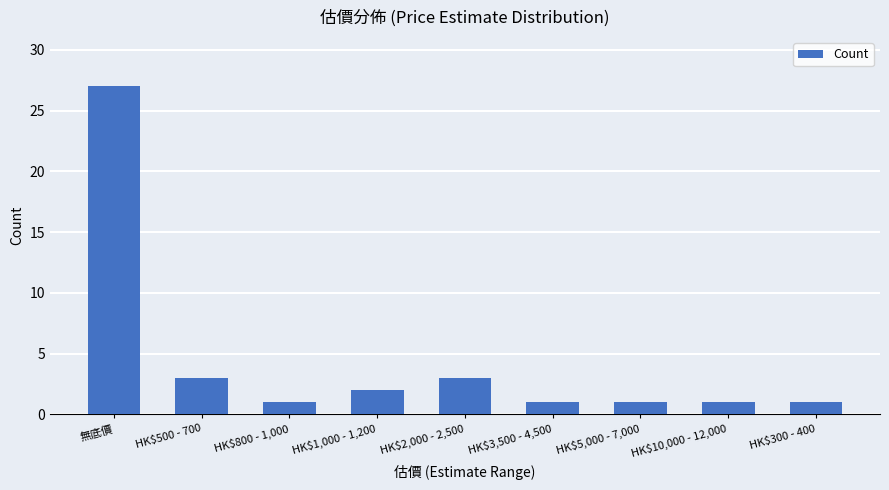

True or false: the data shows 1 at HK$2,000 - 2,500.

False